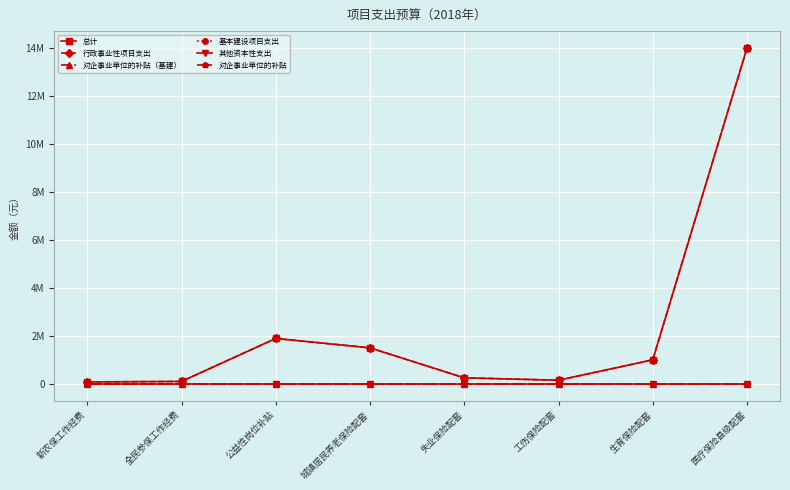

Rank the series at 医疗保险县级配套 from lowest to highest value.

对企事业单位的补贴（基建）, 基本建设项目支出, 其他资本性支出, 对企事业单位的补贴, 总计, 行政事业性项目支出